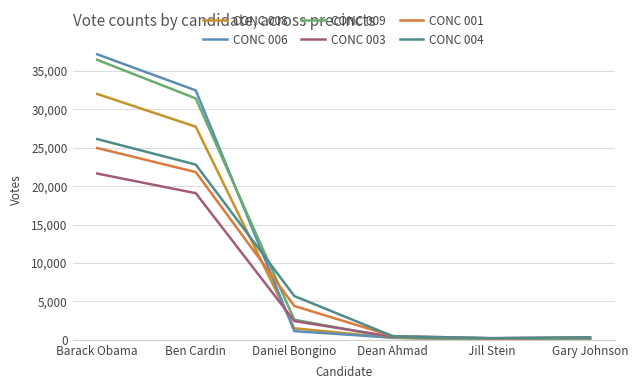

Between Barack Obama and Dean Ahmad, which series saw the biggest shift?

CONC 006